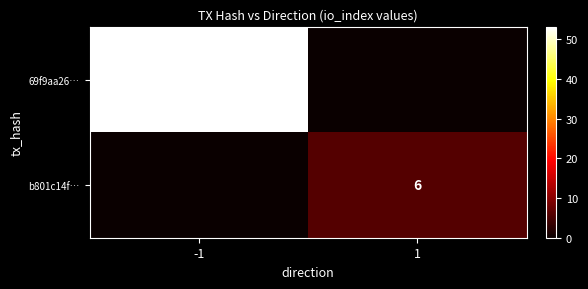

Is it true that 69f9aa26… equals 12 at -1?

False